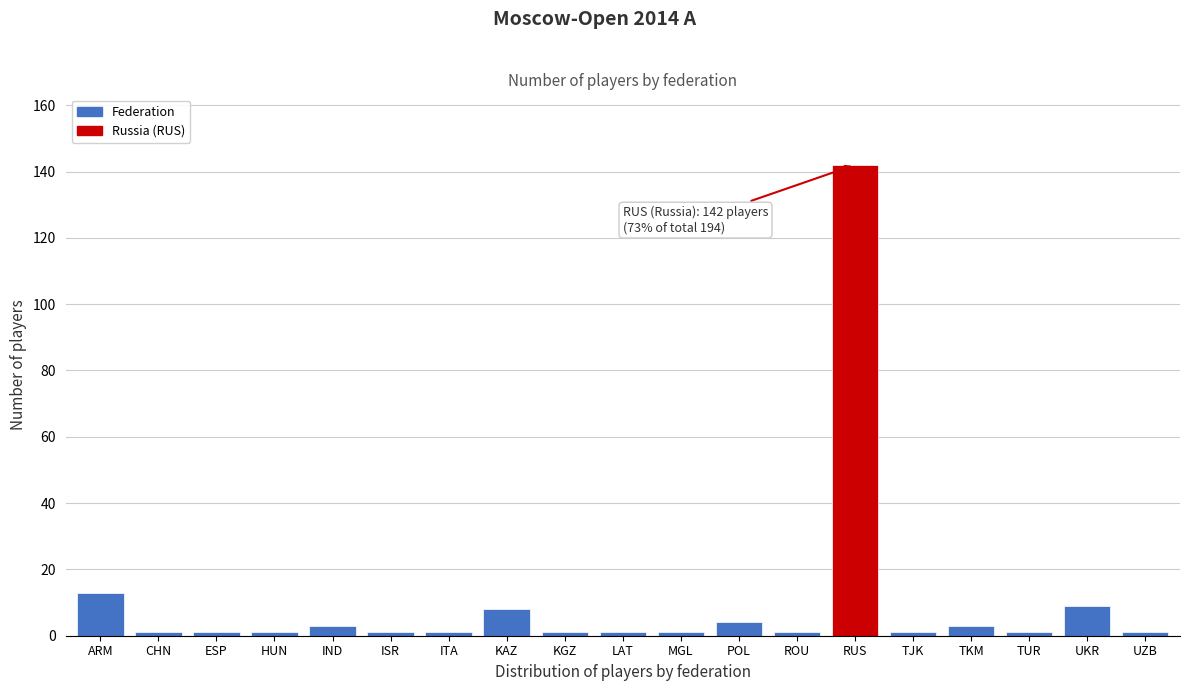

Reading right to left, list all the values displayed in this chart.

1	9	1	3	1	142	1	4	1	1	1	8	1	1	3	1	1	1	13